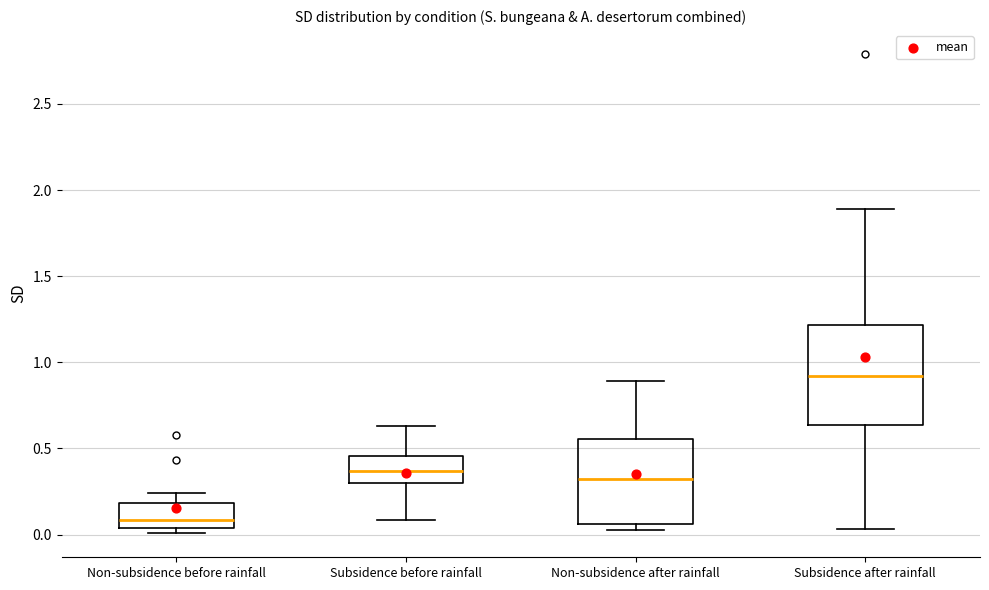

Which box is the tallest, from its lower edge to its upper edge?

Subsidence after rainfall